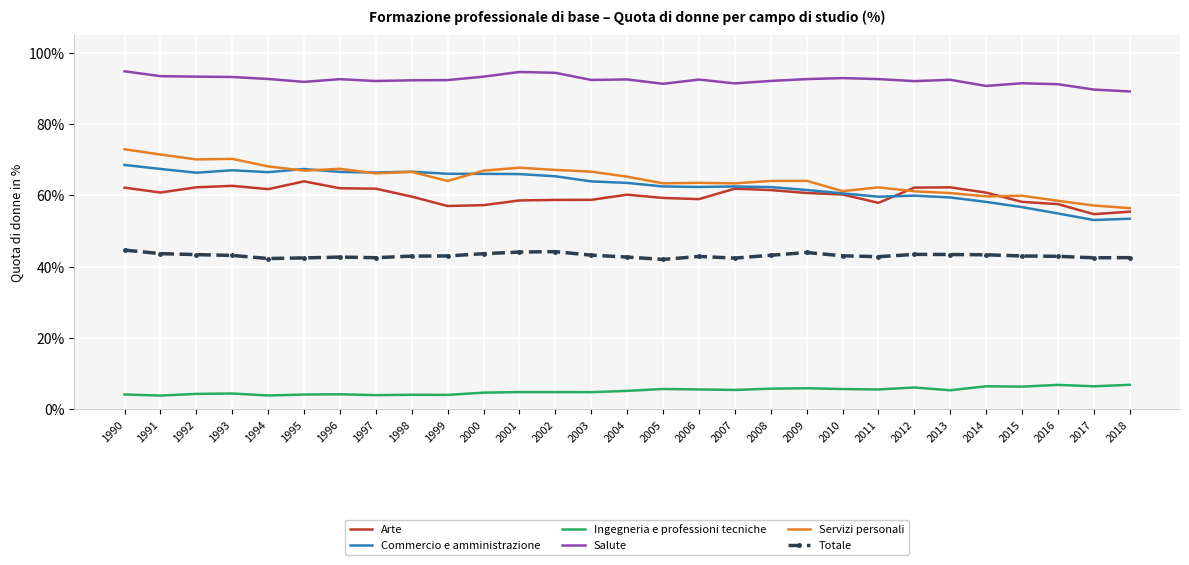

What is the difference between the maximum and minimum values in the Servizi personali series?

16.5